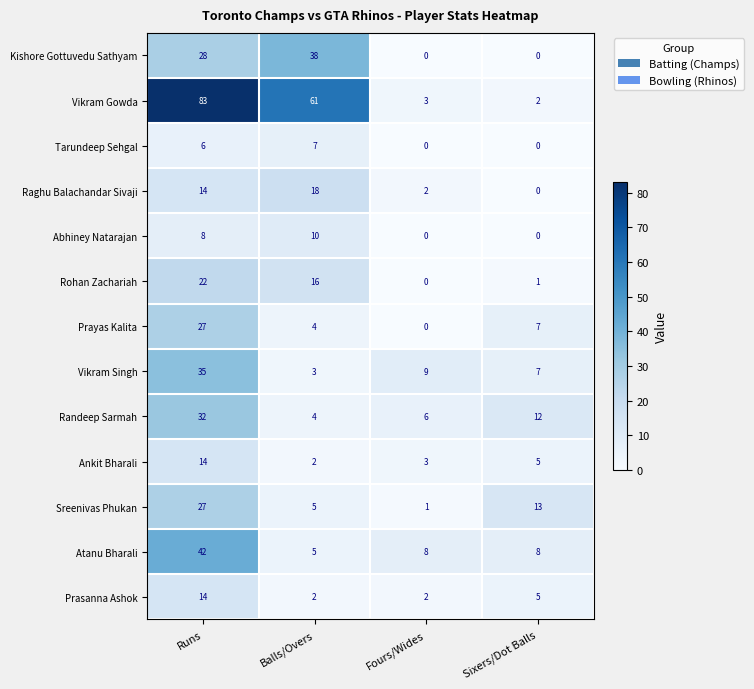

Rank the categories by Vikram Singh value from lowest to highest.

Balls/Overs, Sixers/Dot Balls, Fours/Wides, Runs